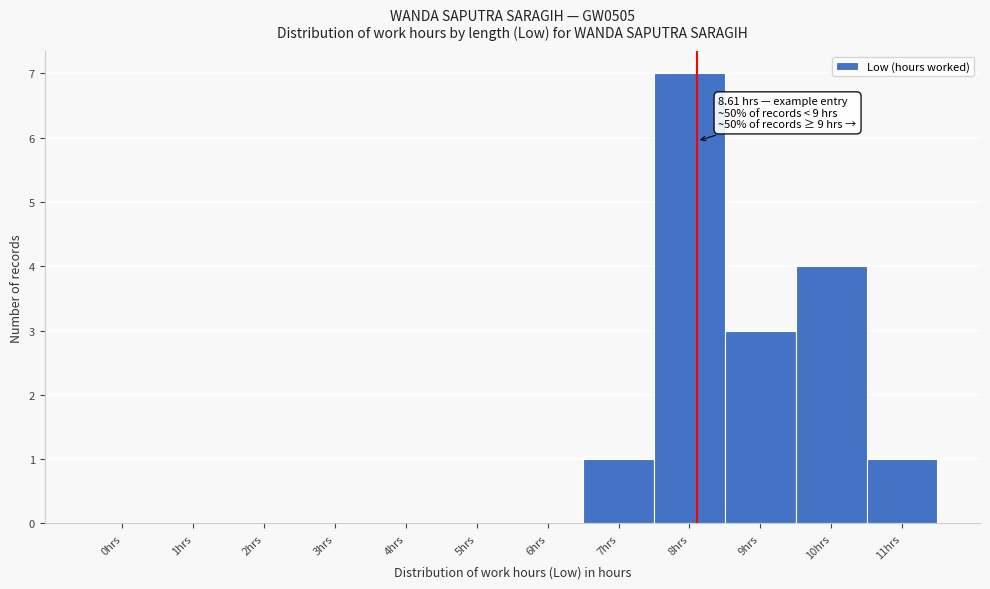

Reading right to left, list all the values displayed in this chart.

11hrs=1	10hrs=4	9hrs=3	8hrs=7	7hrs=1	6hrs=0	5hrs=0	4hrs=0	3hrs=0	2hrs=0	1hrs=0	0hrs=0